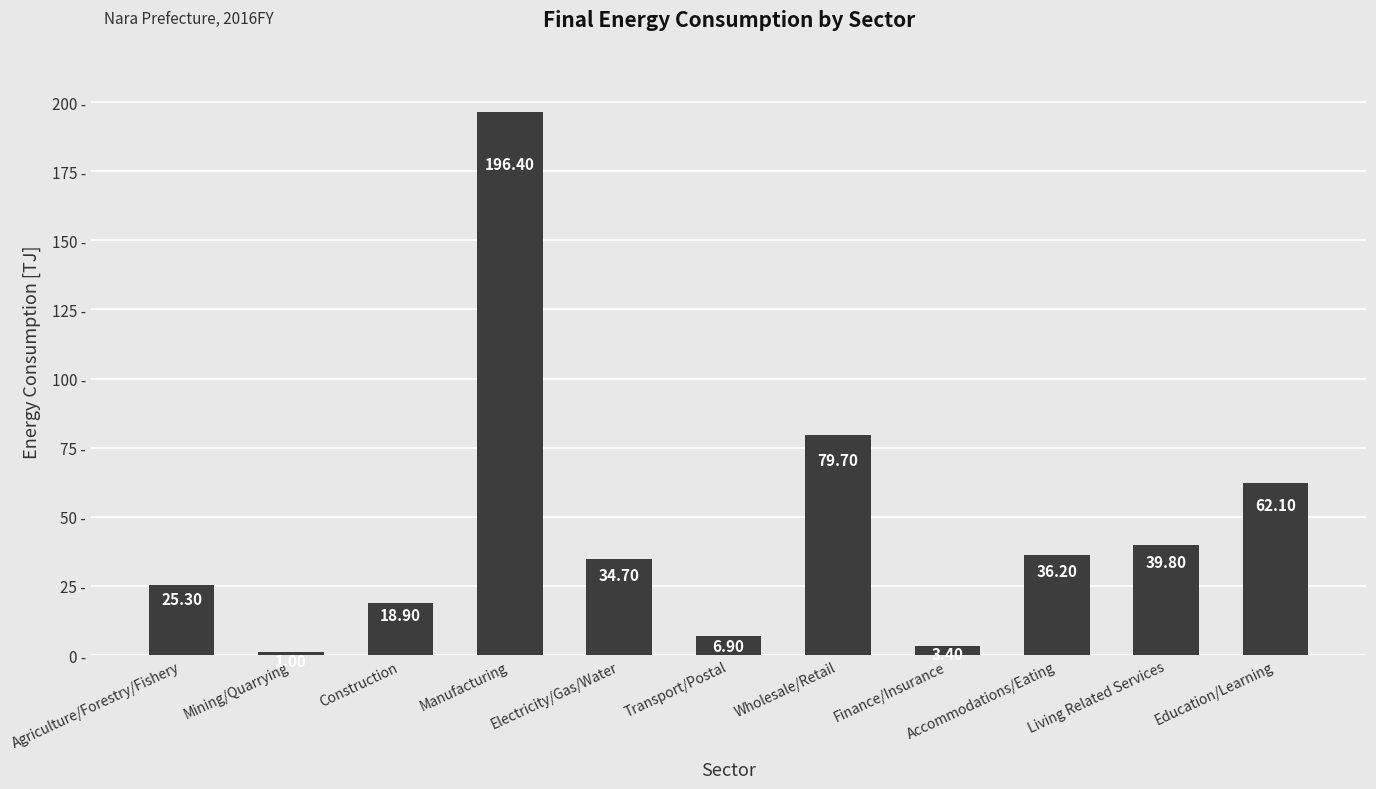

What is the label of the 1st bar from the right?

Education/Learning